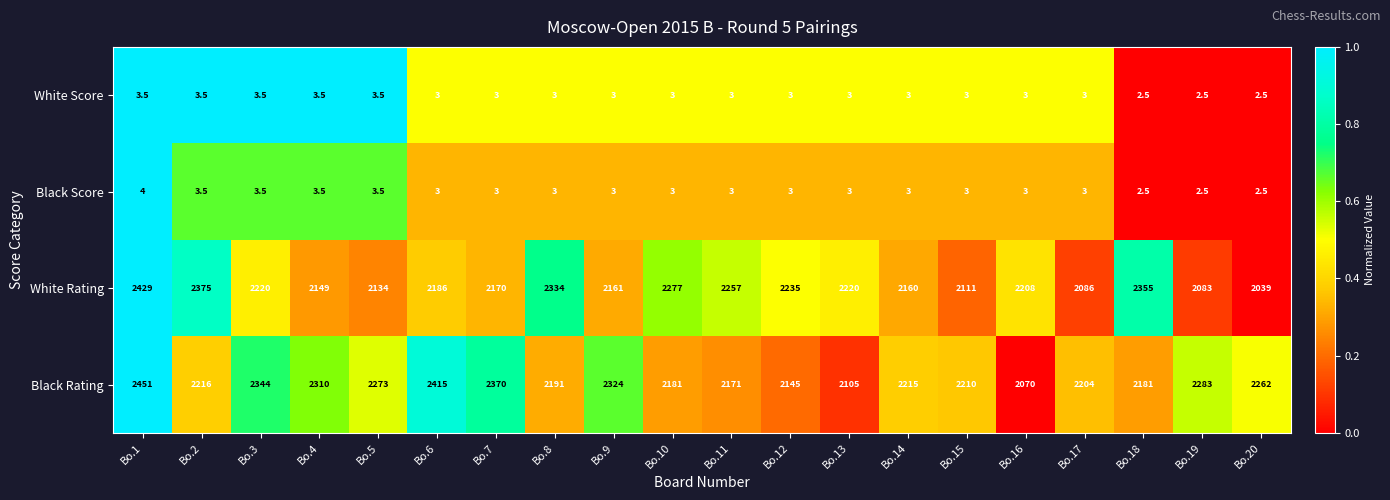

What is the minimum value for Black Rating?

2070.0